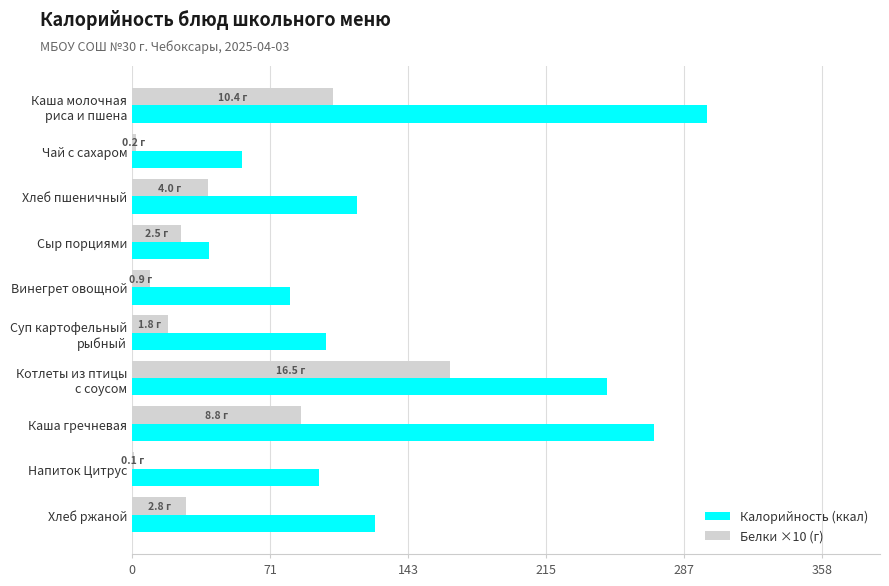

Is the value of Калорийность (ккал) at Чай с сахаром greater than the value of Белки ×10 (г) at Сыр порциями?

Yes